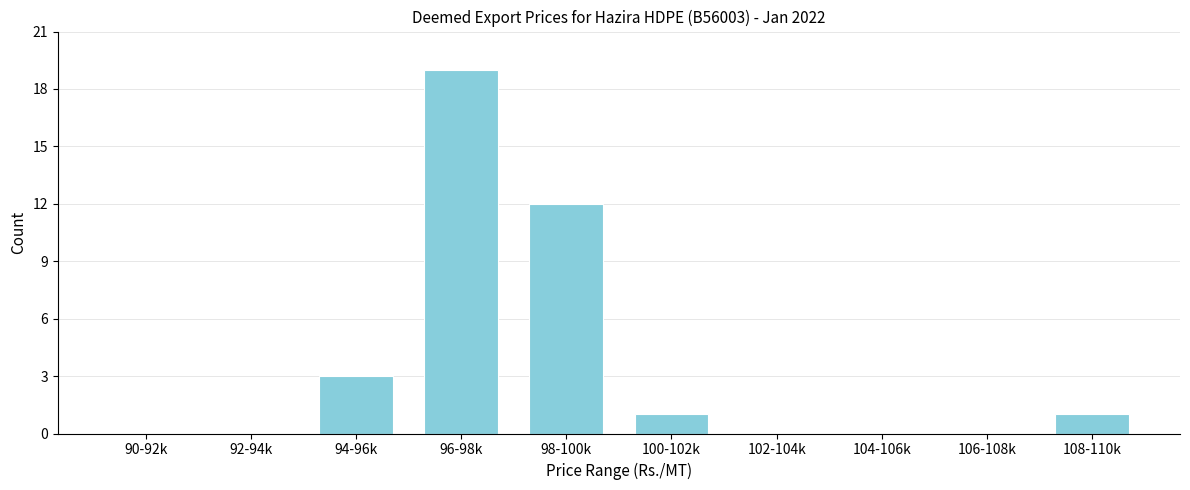

Reading right to left, extract all data points from this chart.

108-110k=1	106-108k=0	104-106k=0	102-104k=0	100-102k=1	98-100k=12	96-98k=19	94-96k=3	92-94k=0	90-92k=0